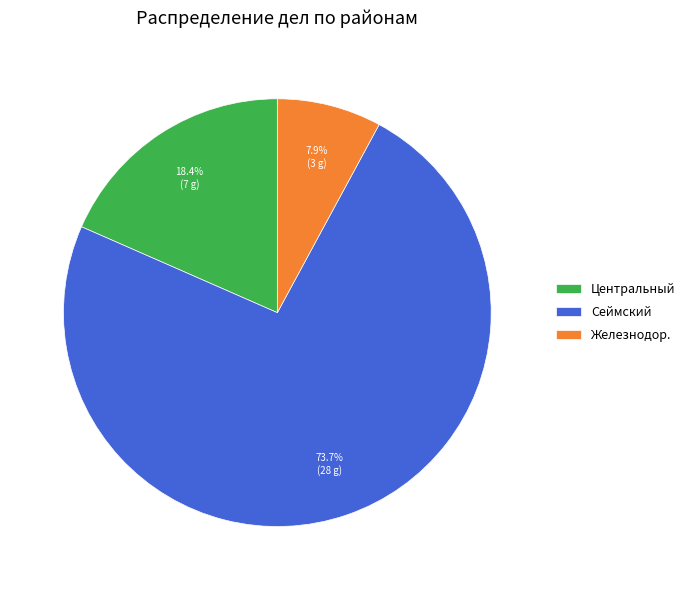

Which has a higher value, Железнодор. or Сеймский?

Сеймский